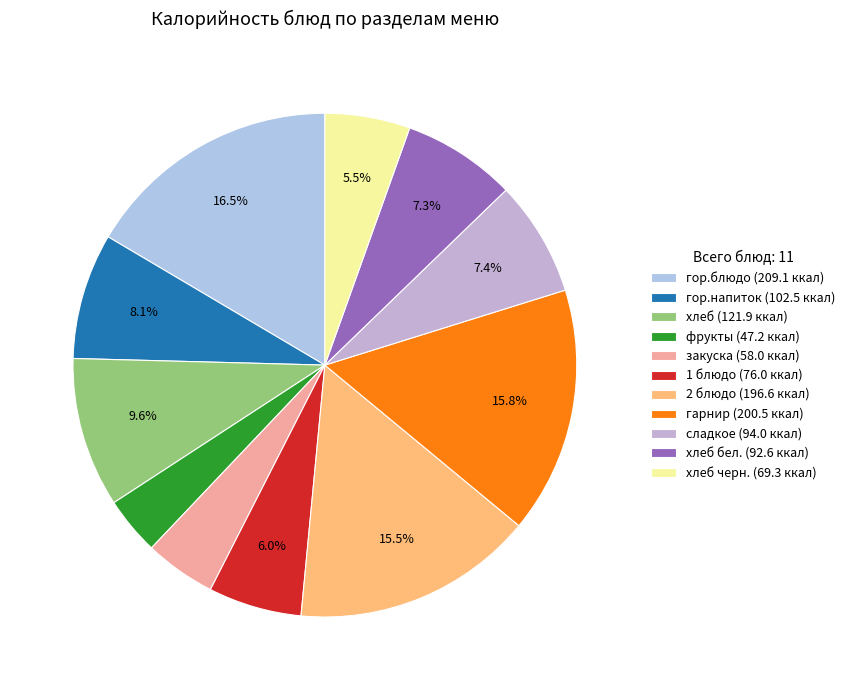

How many slices are in this pie chart?

11